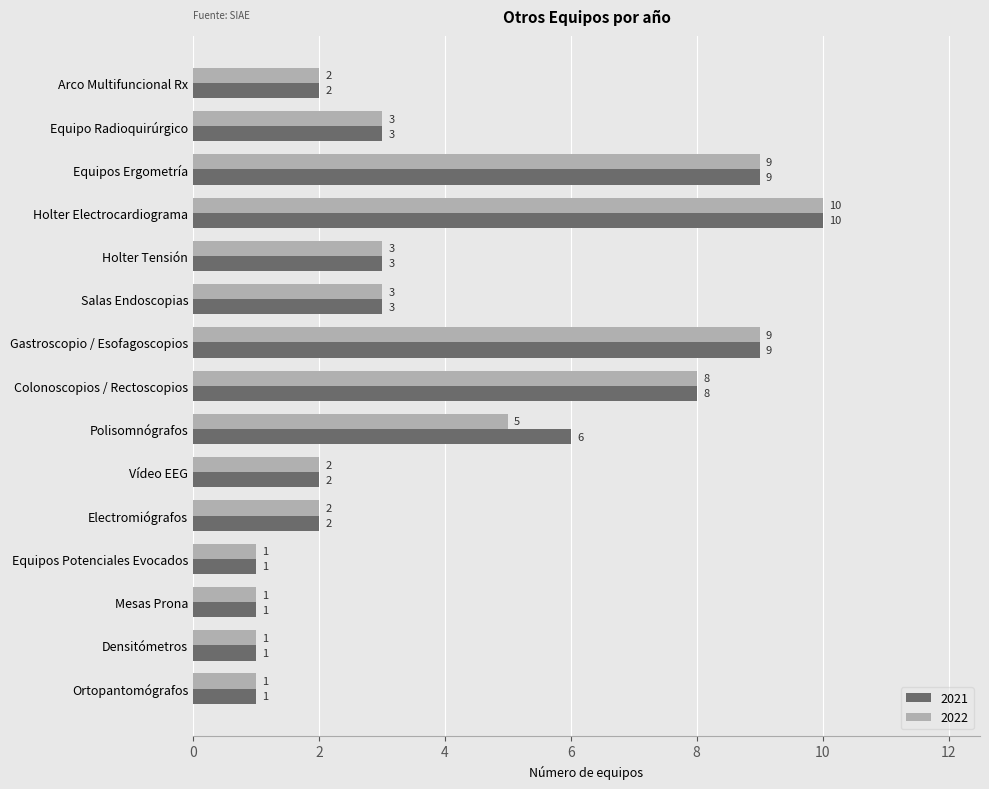

What is the lowest value of the 2022 series?

1